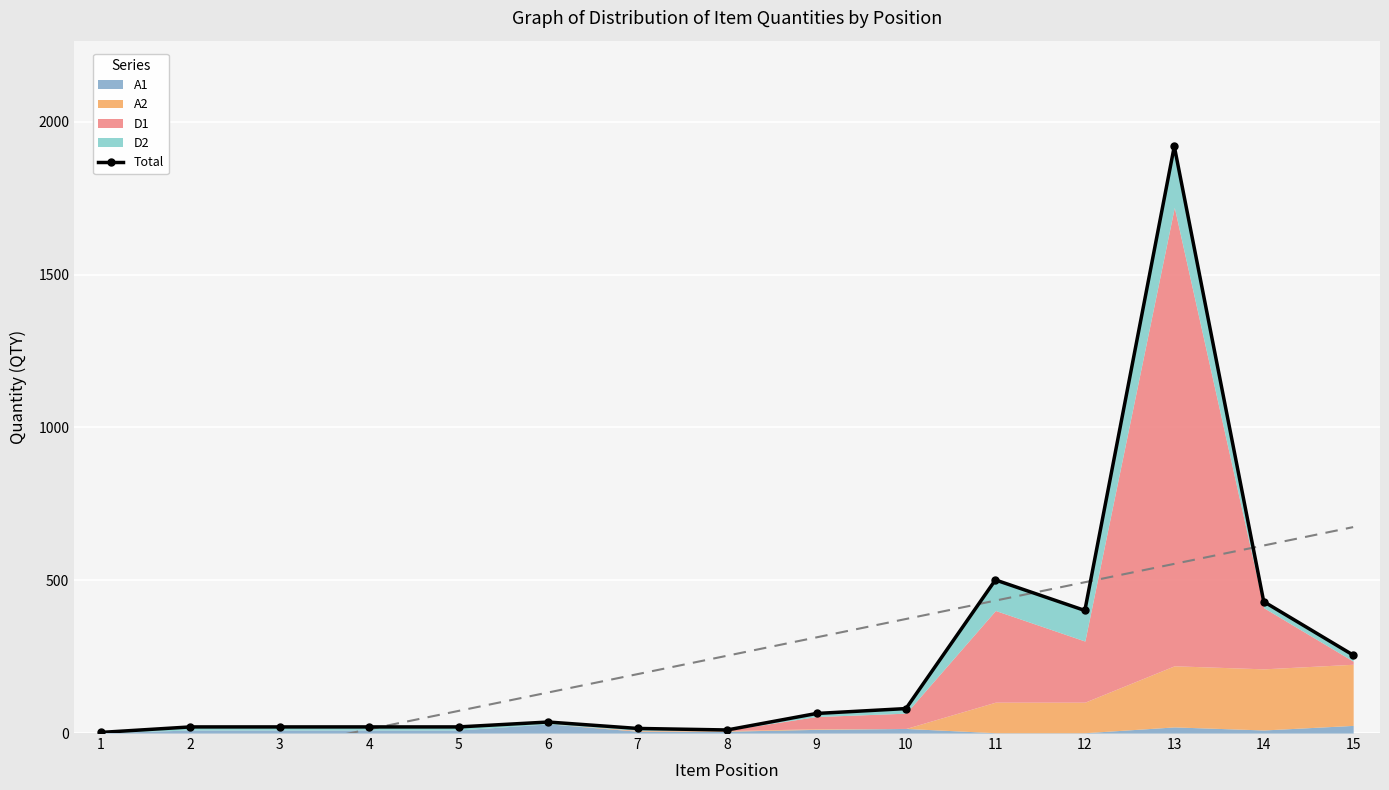

Which category has the lowest value across all series?

1